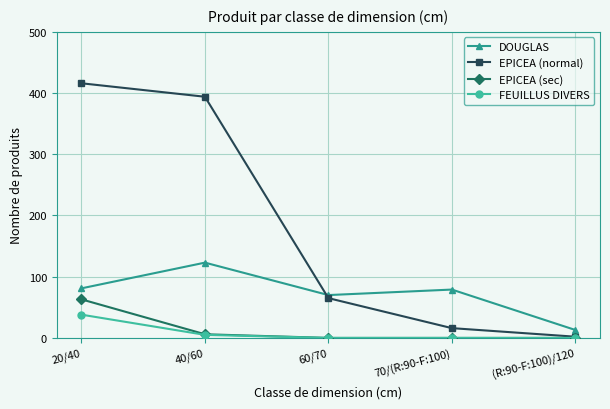

True or false: FEUILLUS DIVERS and DOUGLAS intersect in this chart.

False